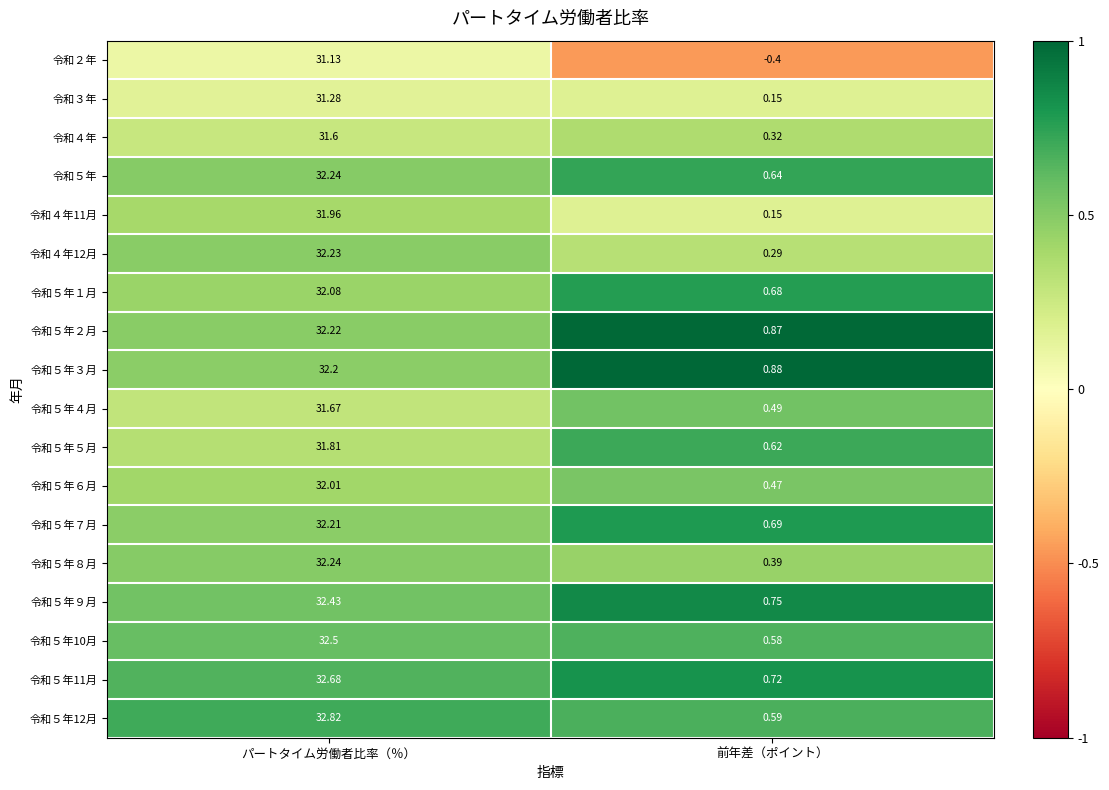

Which label corresponds to the smallest value in the chart?

前年差（ポイント）